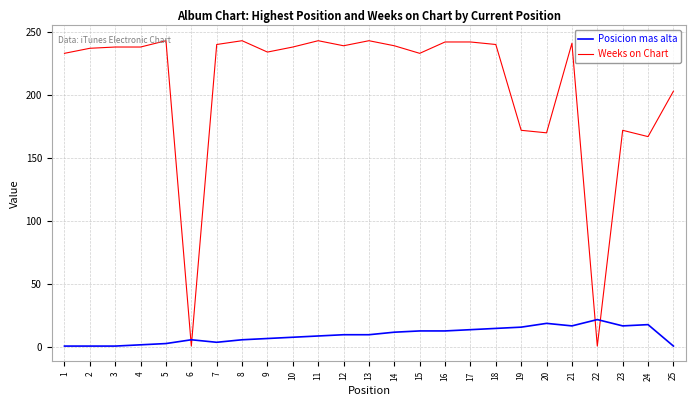

What is the difference between the maximum and minimum values in the Weeks on Chart series?

242